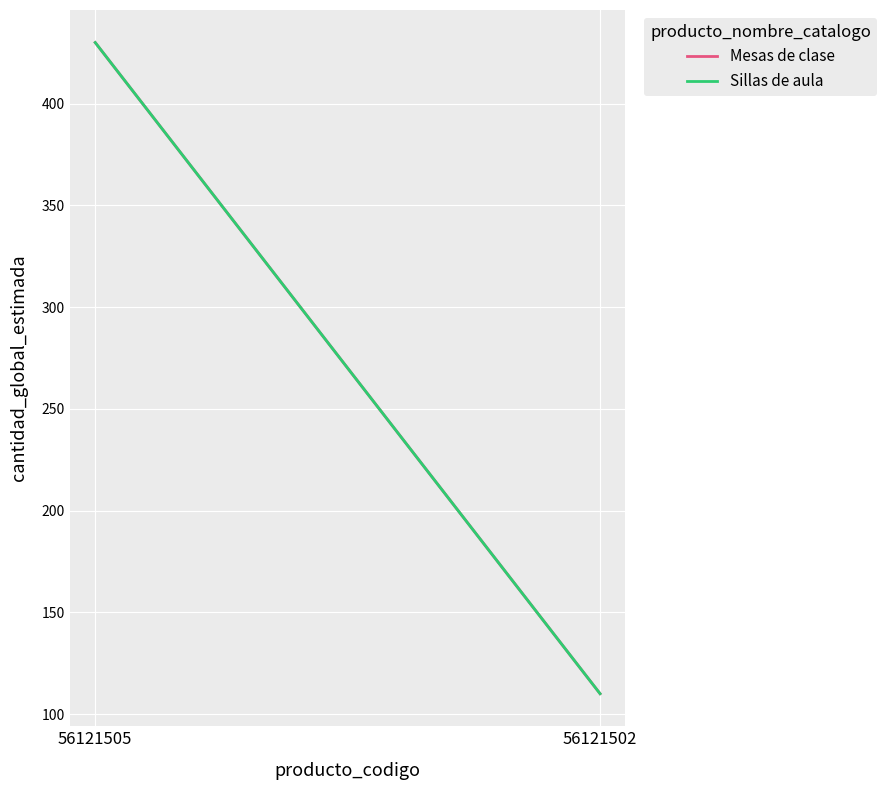

Which series has the largest range (max minus min)?

Mesas de clase